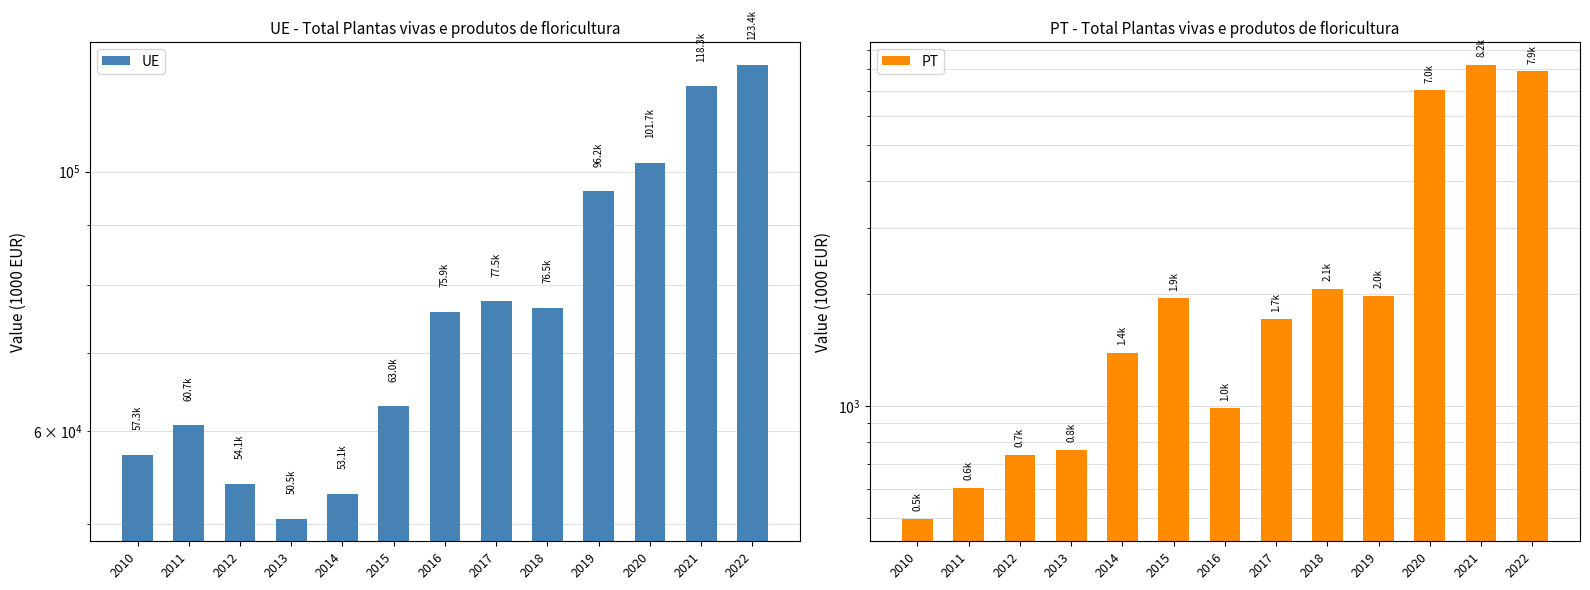

Between 2014 and 2016, which series saw the biggest shift?

UE